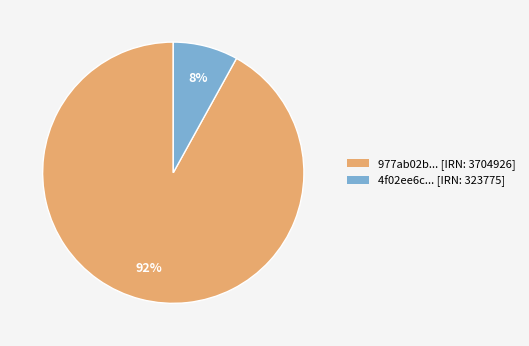

To the nearest percent, what is the average slice percentage?

50%